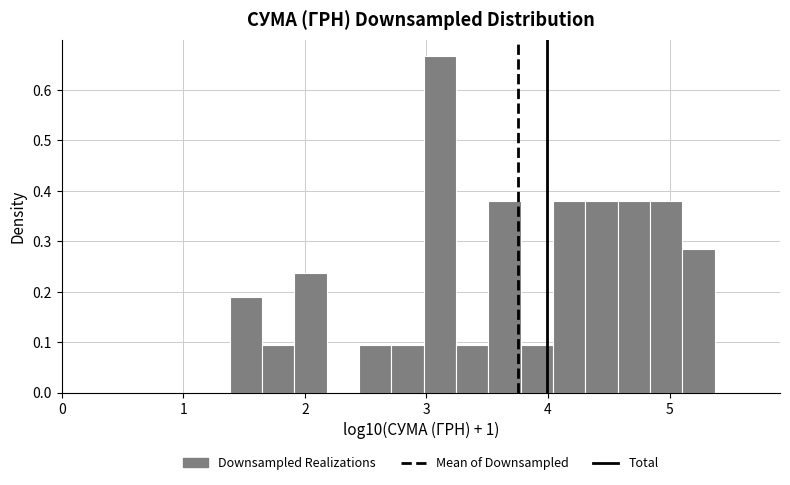

Read against the x-axis, roughly where is the centre of the tallest bar?

3.1